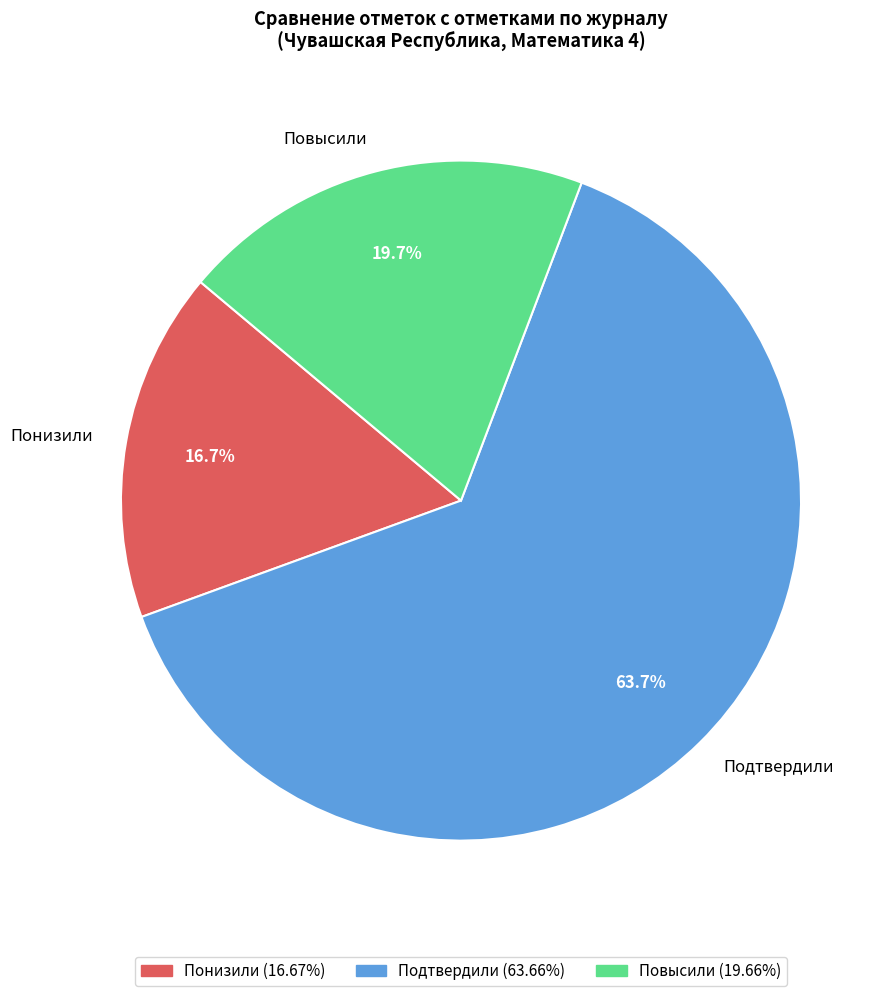

Rank the categories by value from lowest to highest.

Понизили, Повысили, Подтвердили